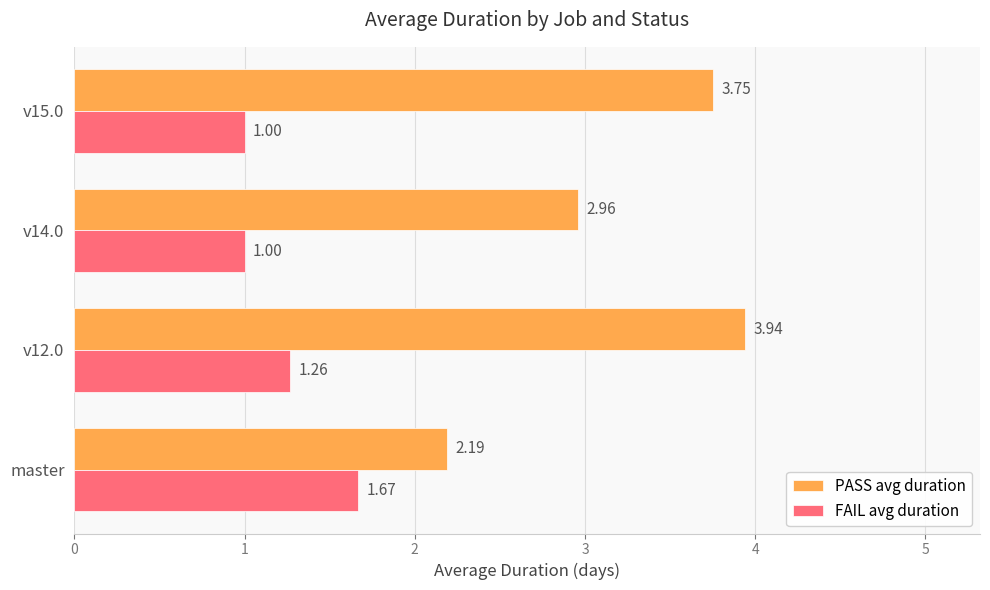

What is the average value of the FAIL avg duration series?

1.2